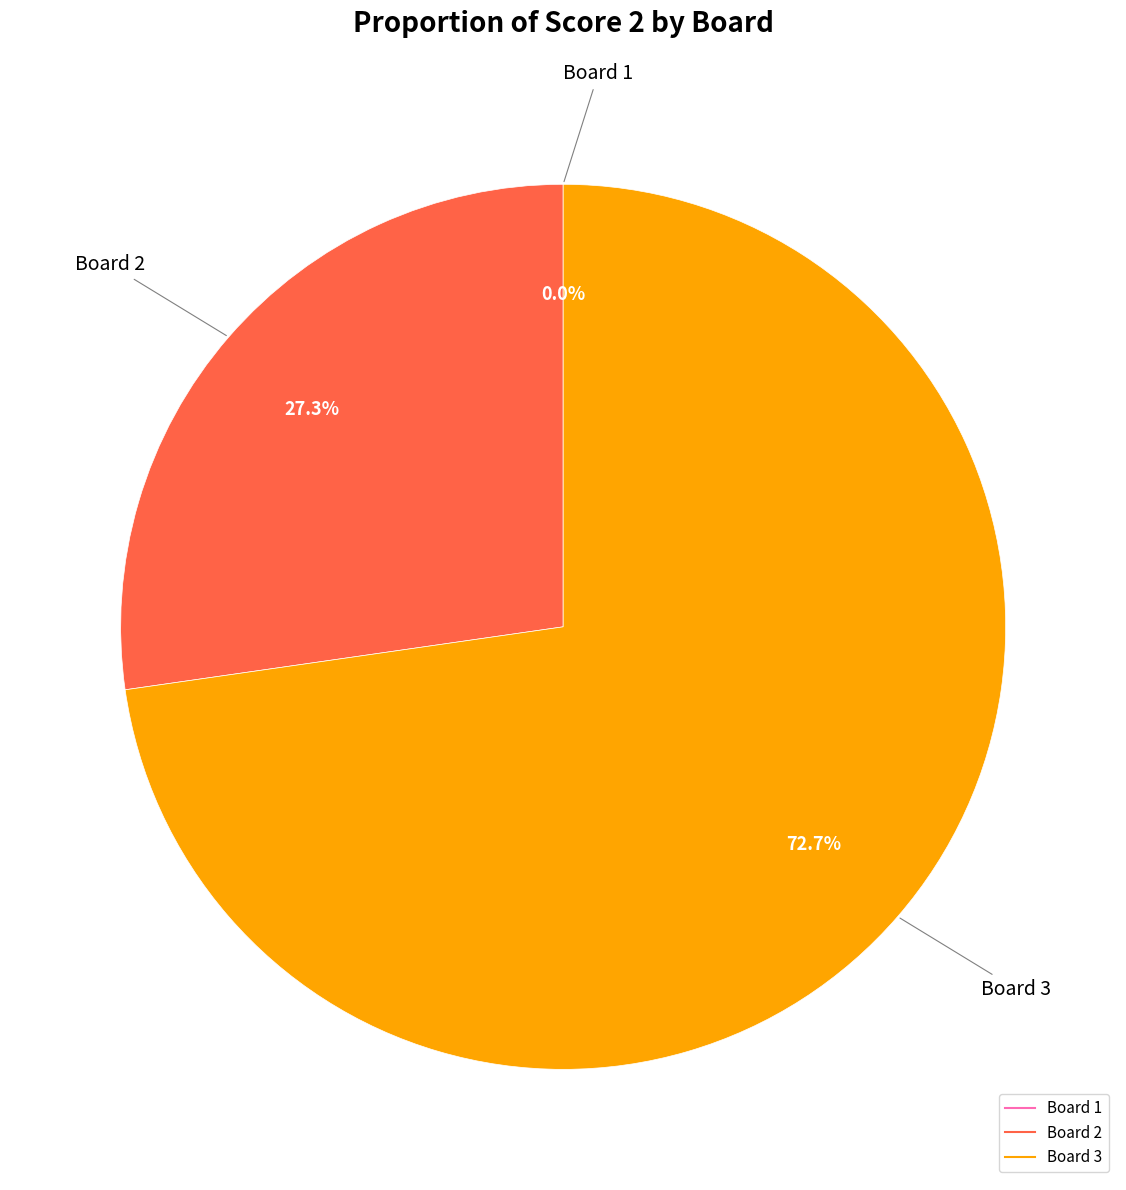

To the nearest percent, what is the combined percentage of 2 and 3?

100%